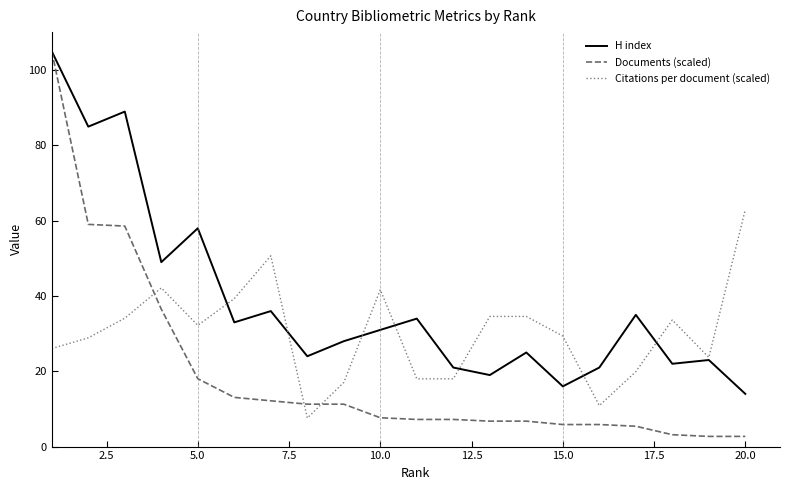

Which series has the largest range (max minus min)?

Documents (scaled)